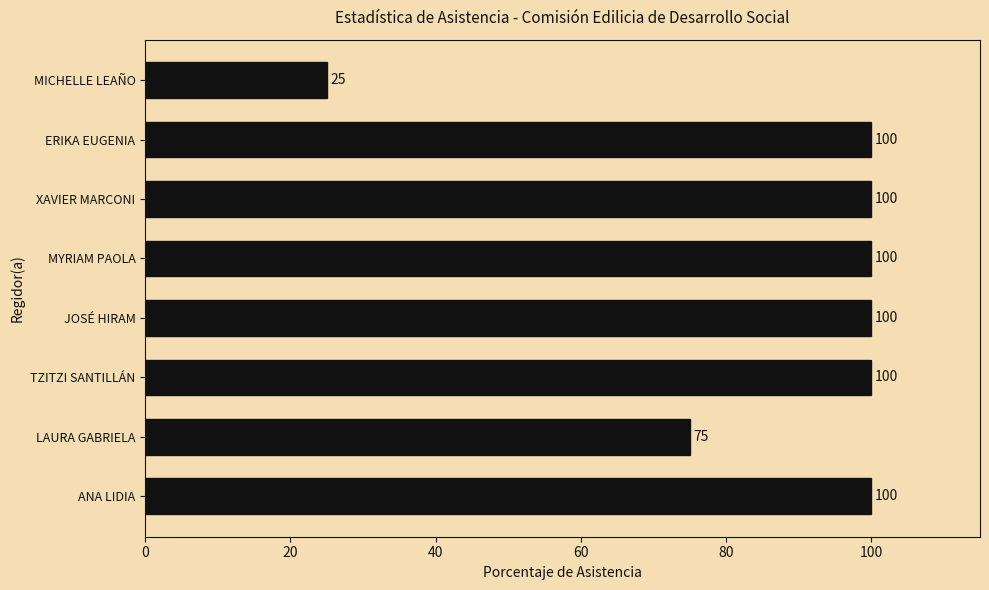

Are the bars horizontal?

Yes